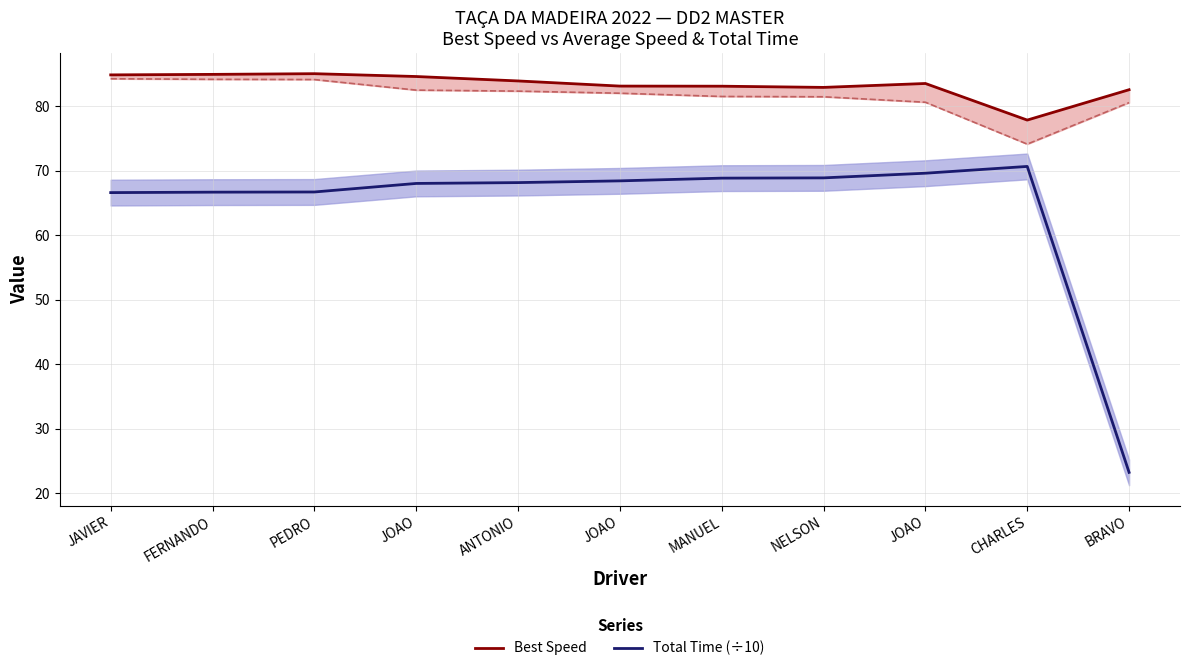

What is the value of the Total Time (÷10) point at the 11th from the left?

23.2